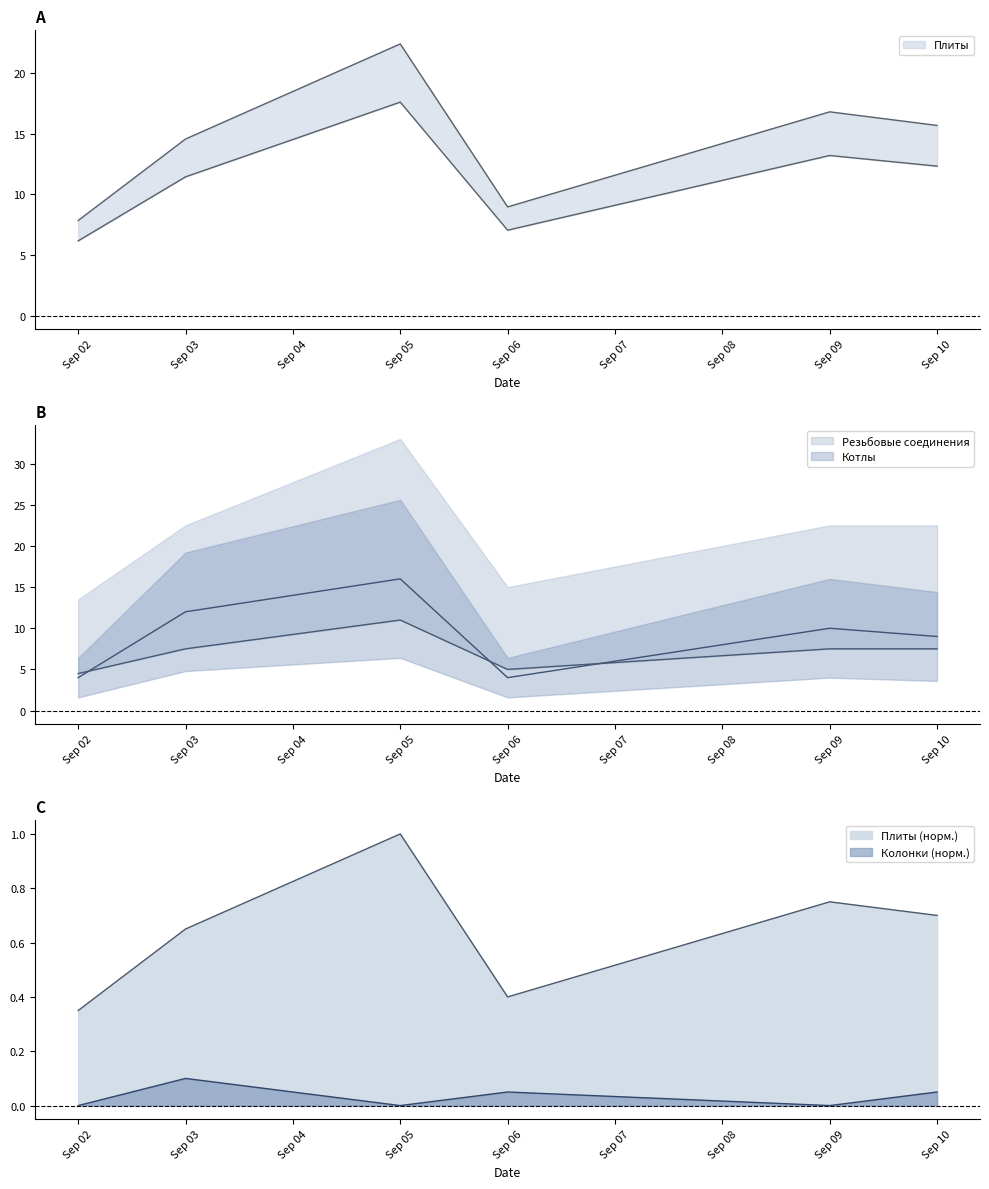

Is the value of Плиты (норм.) at Sep 03 greater than the value of Колонки (норм.) at Sep 06?

Yes